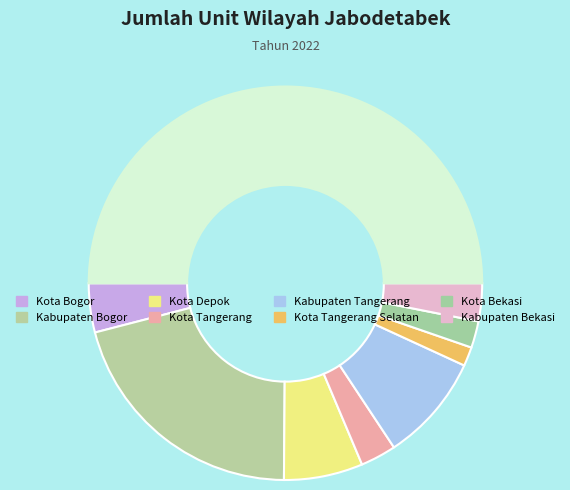

How many segments does this pie chart have?

9